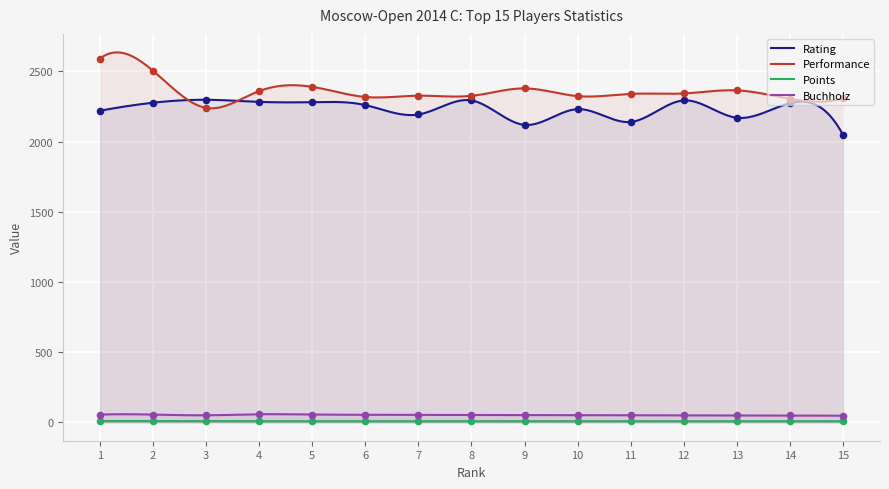

What are all the series names shown in the legend?

Rating, Performance, Points, Buchholz